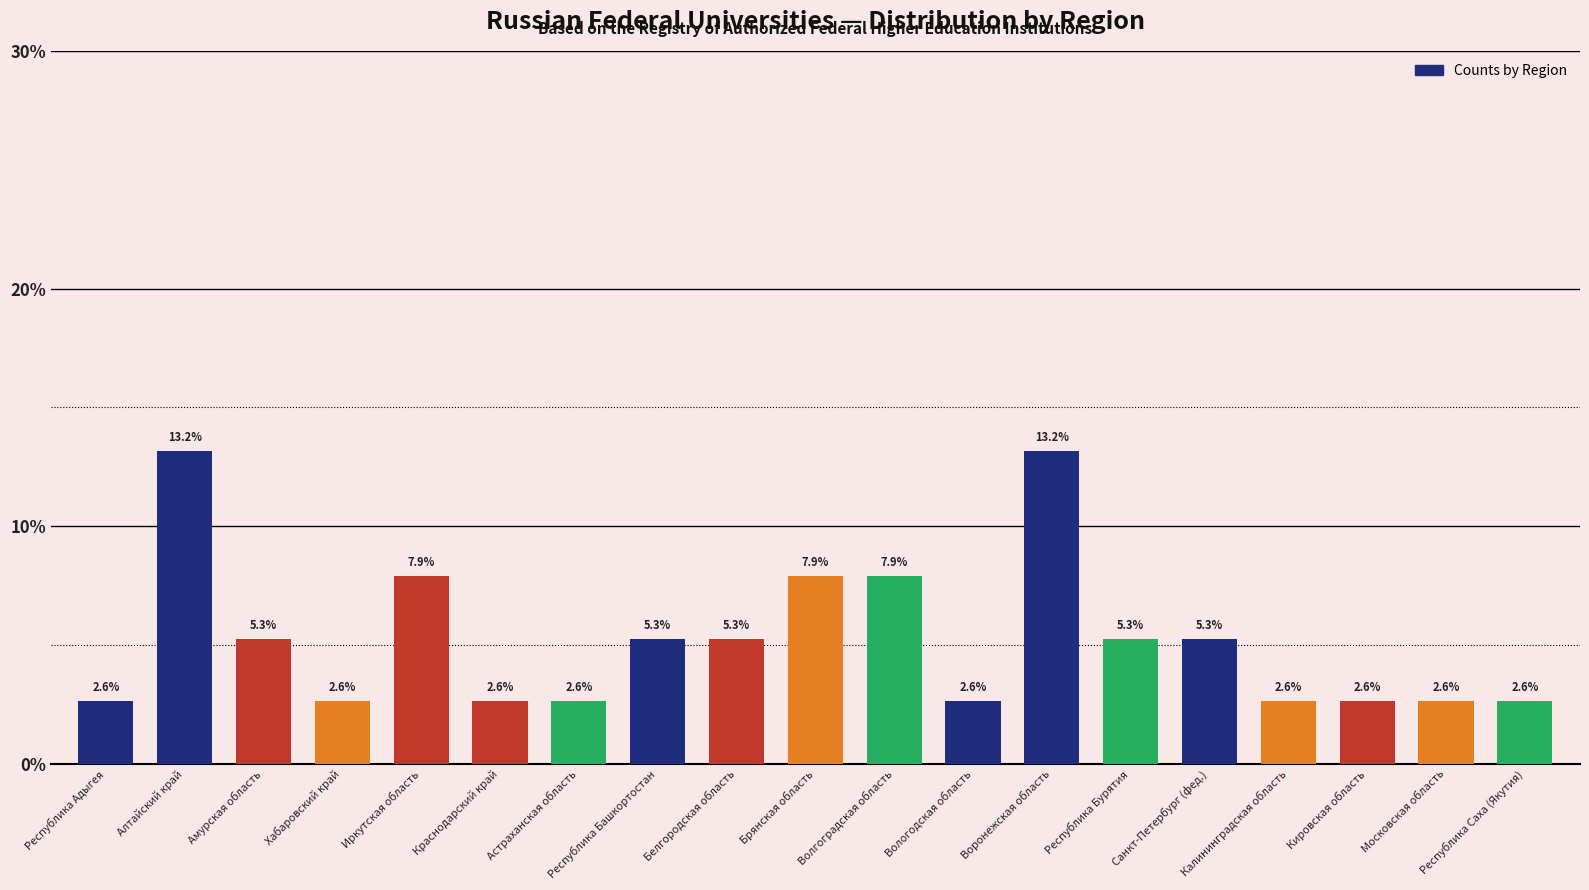

At which label does the data first exceed 5?

Алтайский край